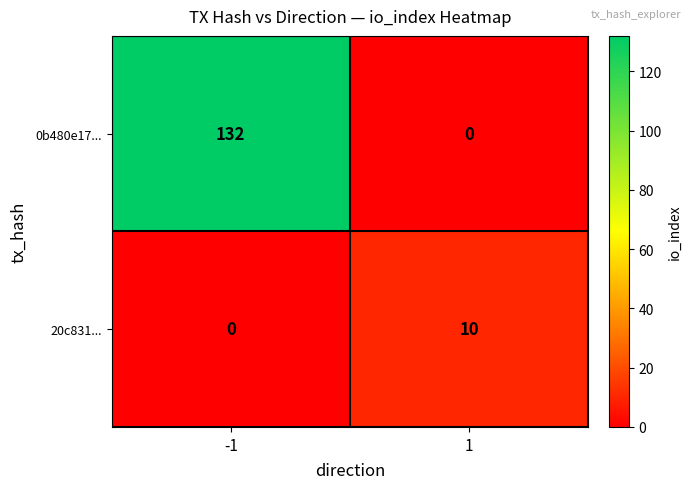

Which series has the largest range (max minus min)?

0b480e17...